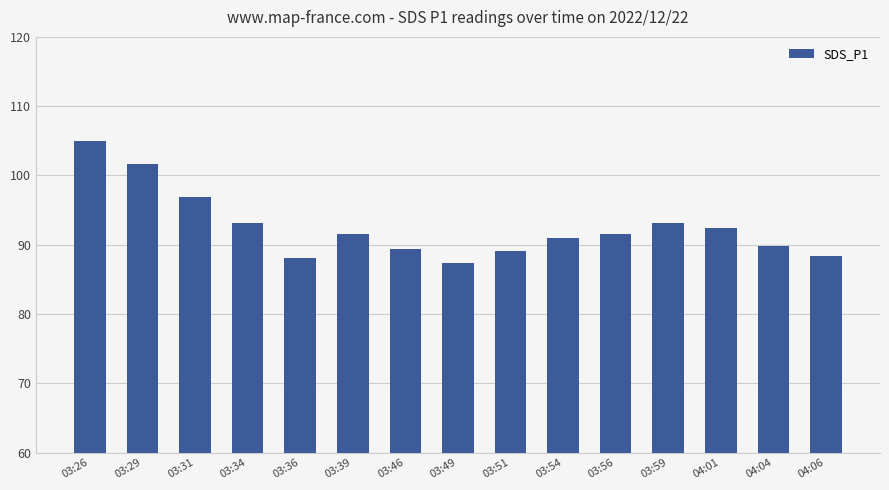

At which label does the data first exceed 91?

03:26